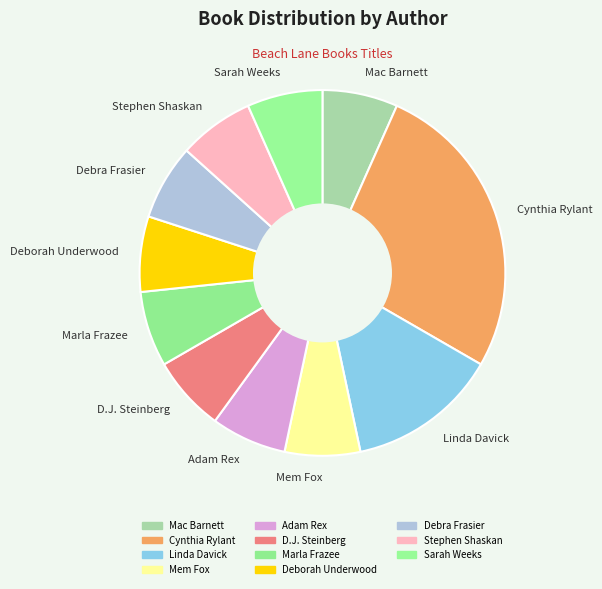

How many segments does this pie chart have?

11